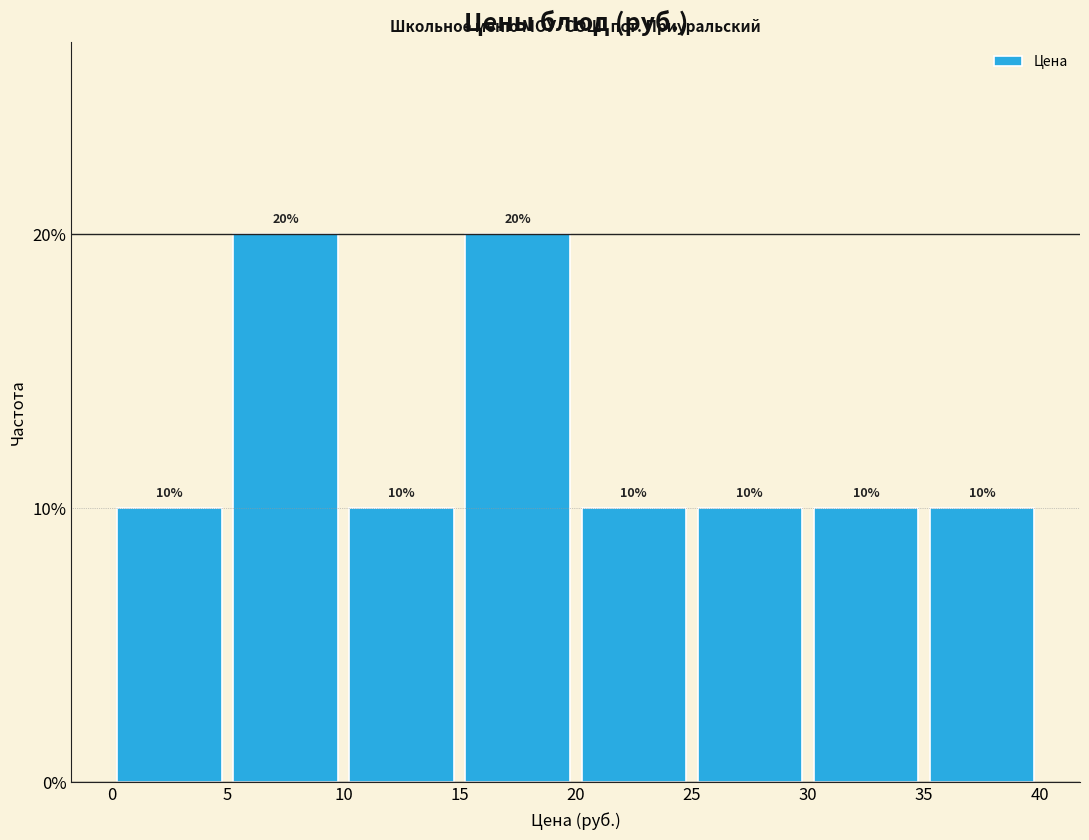

Reading left to right, transcribe this chart: for each bar, give the range it covers on the x-axis and its height.

0 to 5: 10
5 to 10: 20
10 to 15: 10
15 to 20: 20
20 to 25: 10
25 to 30: 10
30 to 35: 10
35 to 40: 10